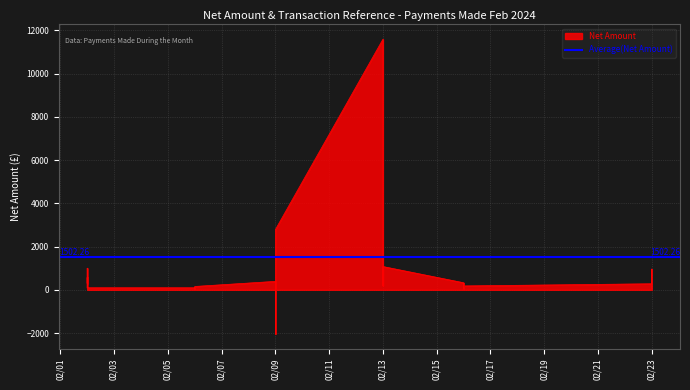

Which category has the highest value across all series?

02/13